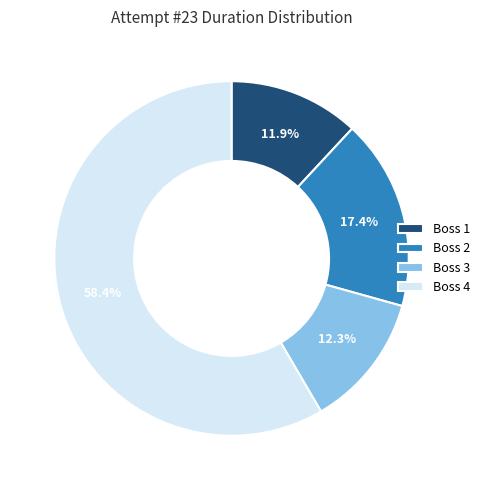

To the nearest percent, what percentage of the pie is Boss 3?

12%